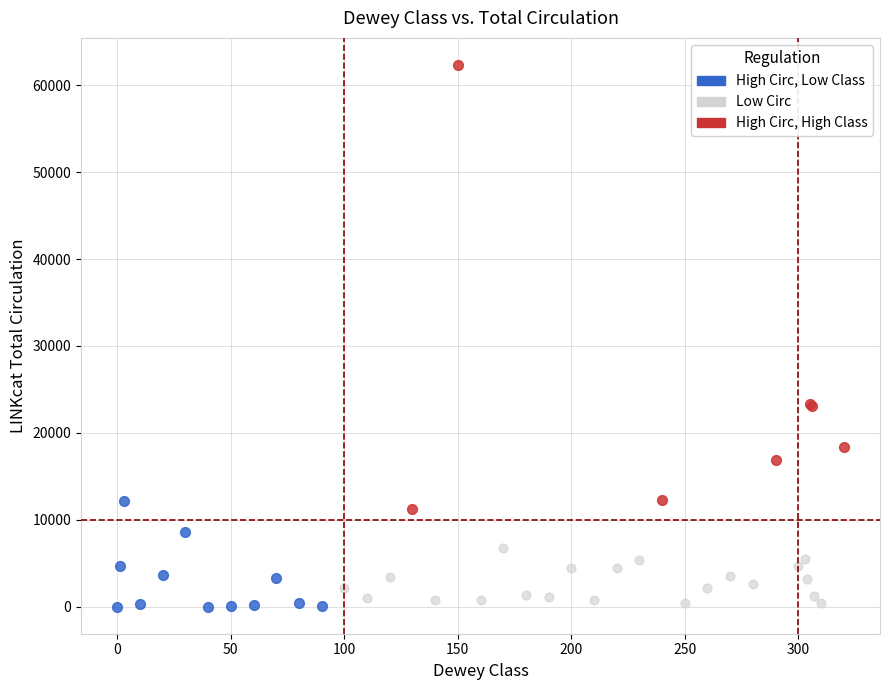

Which series contains the highest Y value?

High Circ, High Class